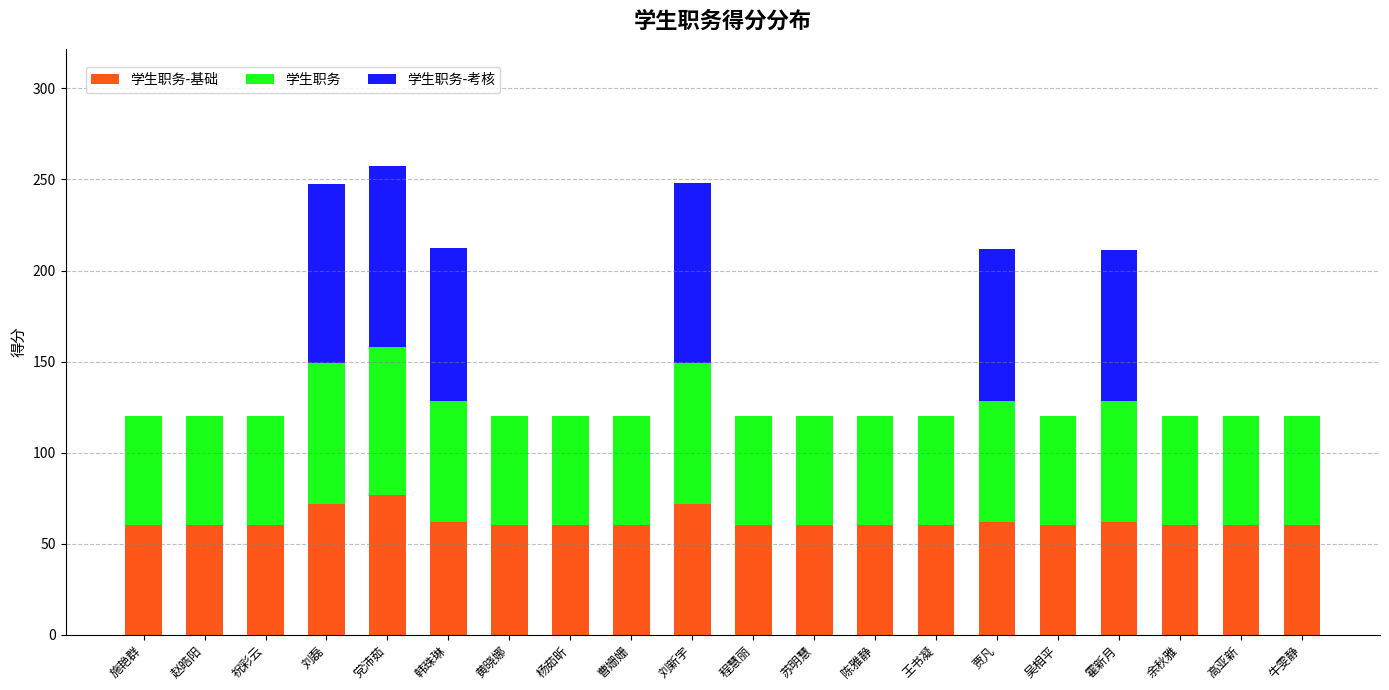

What is the total value across all series at 祝彩云?

120.0